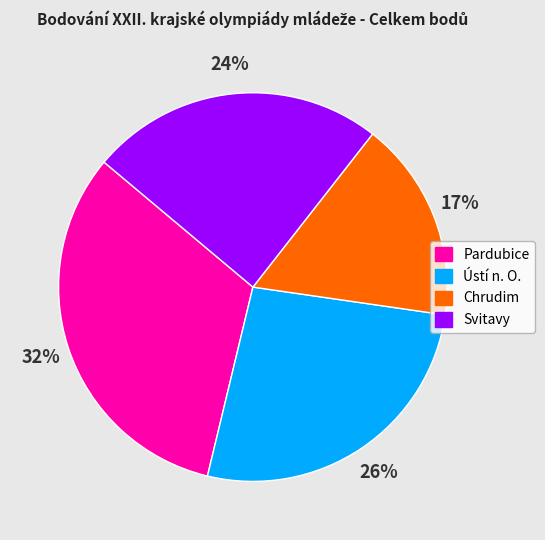

Which category has the smallest portion of the pie?

Chrudim